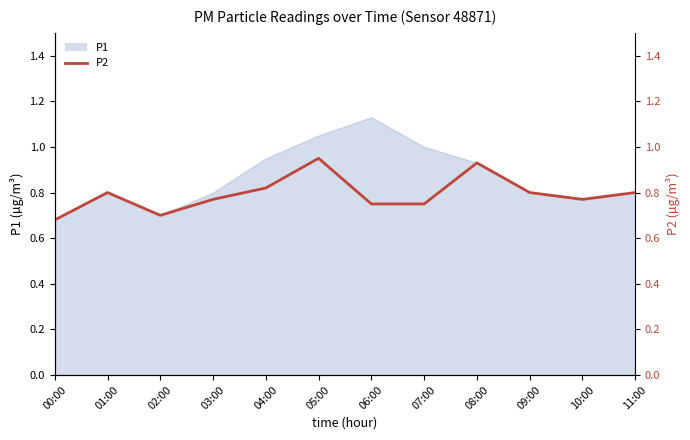

How many points are higher than both their immediate neighbors (excluding endpoints)?

3